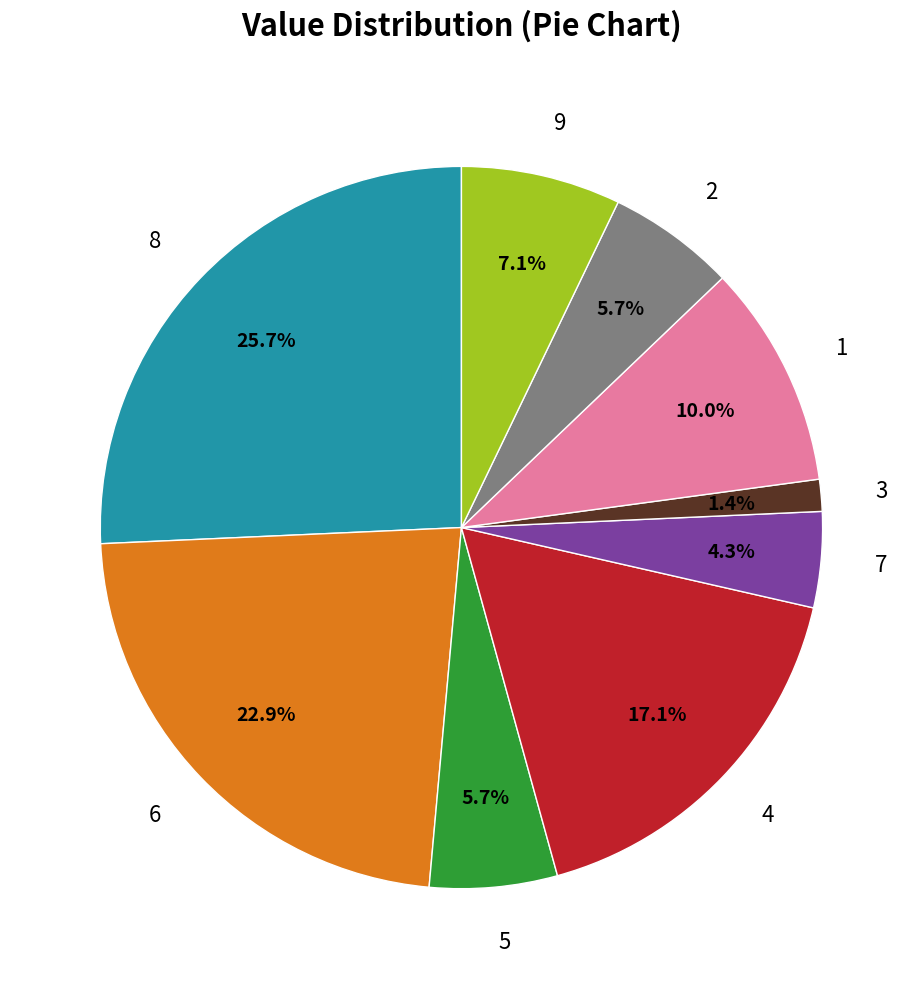

To the nearest percent, what portion does 6 represent?

23%